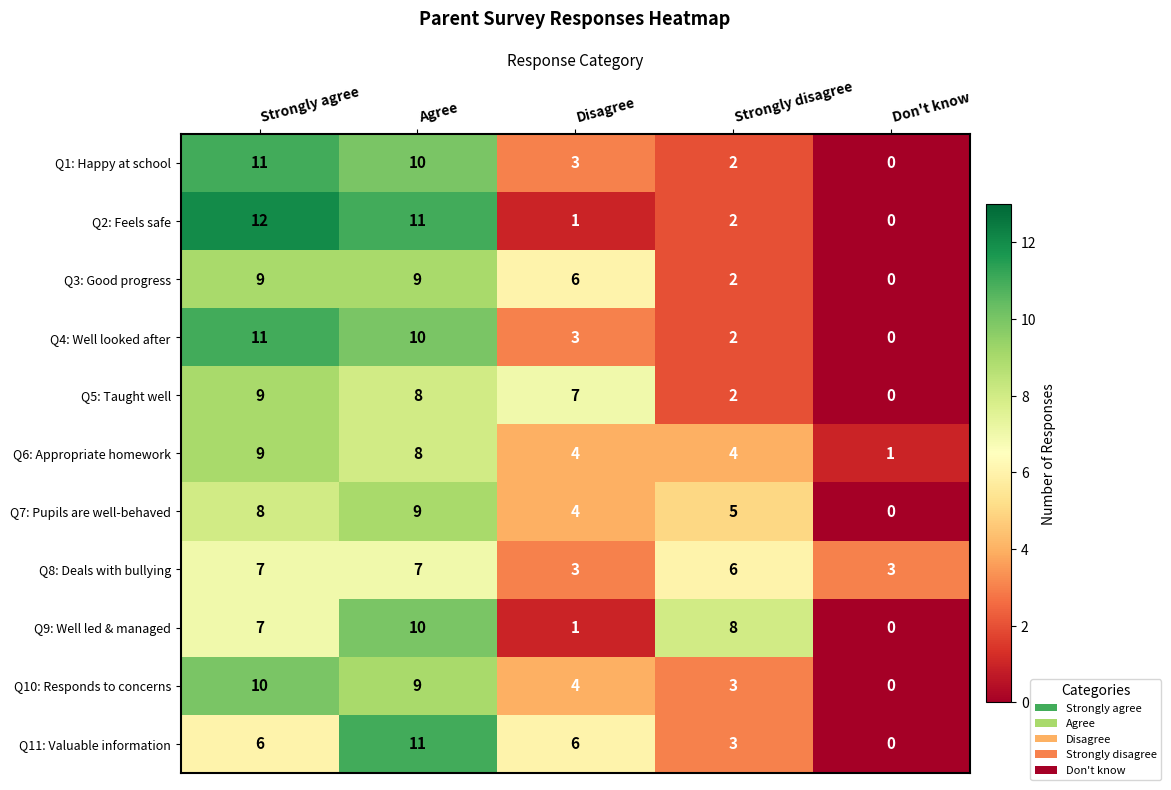

How many values in the Q7: Pupils are well-behaved series are below 5?

2